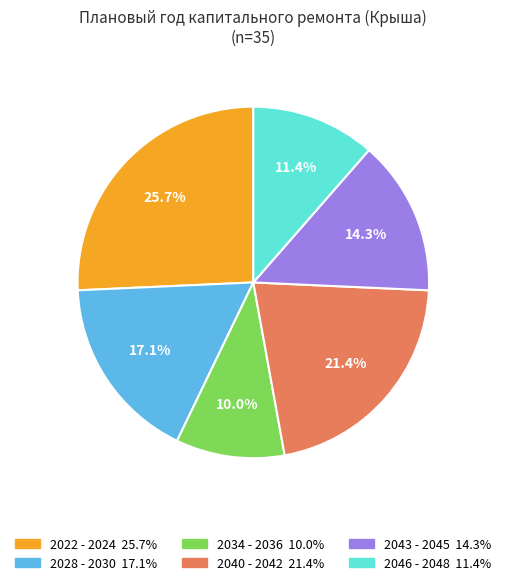

Which category has the biggest portion of the pie?

2022 - 2024